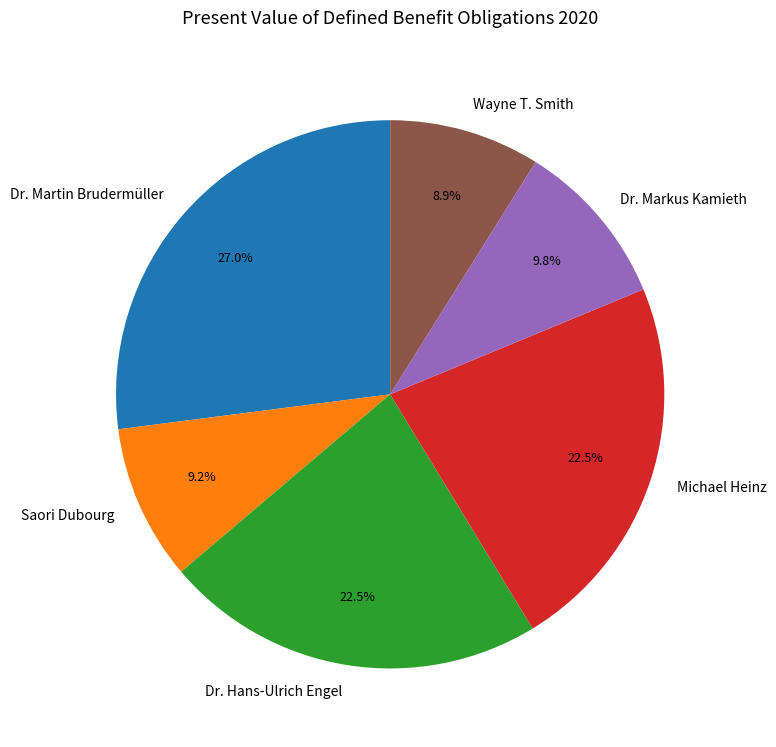

Does Dr. Markus Kamieth represent more than half of the total?

No